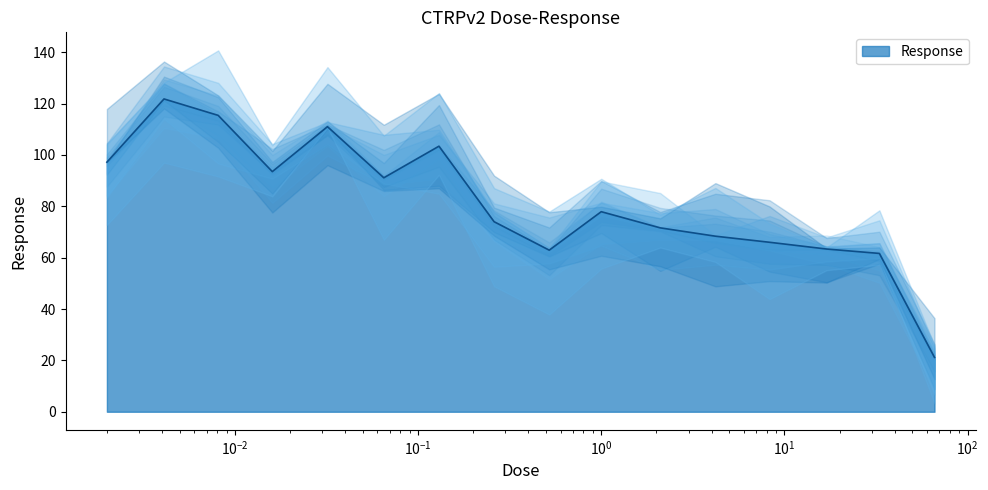

What is the smallest value displayed?

21.2